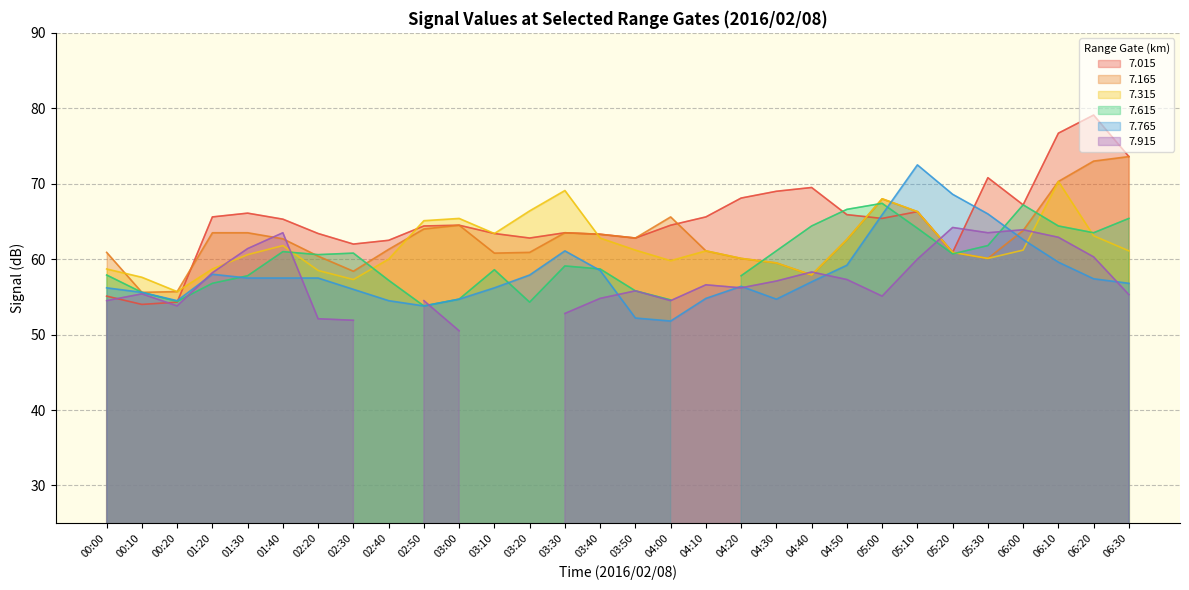

True or false: 7.315 and 7.765 cross at least once.

True